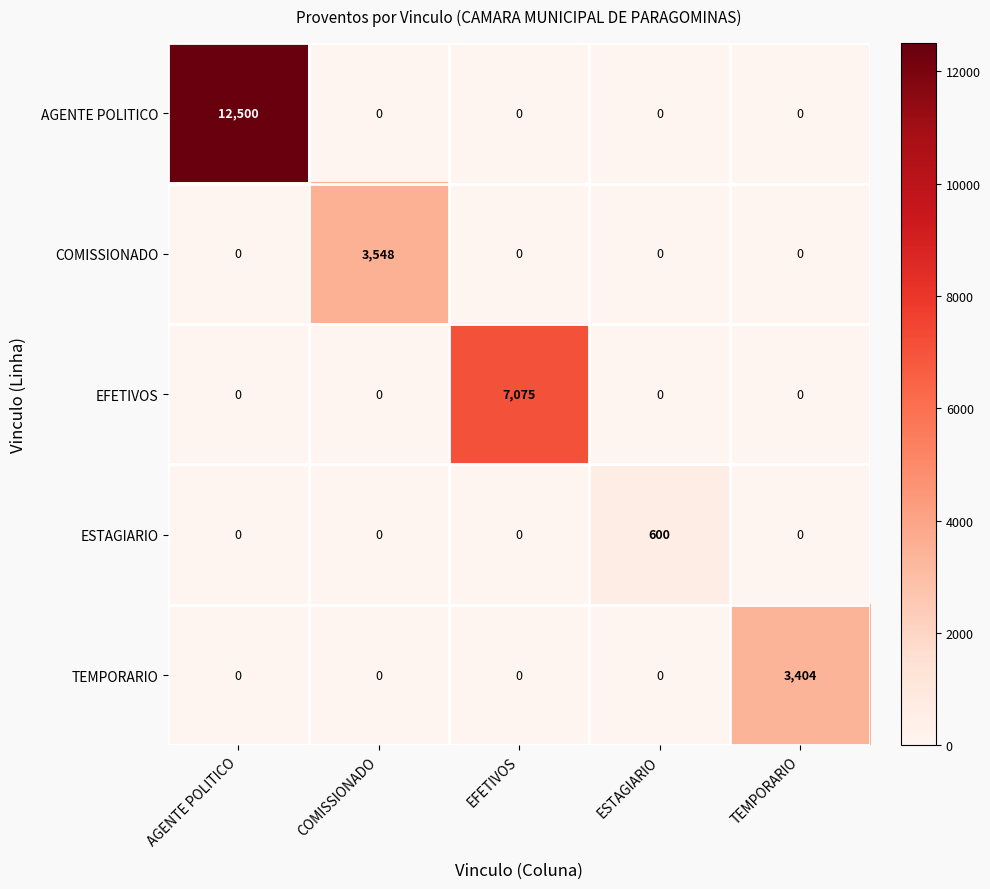

How many data points in AGENTE POLITICO are above 0?

1